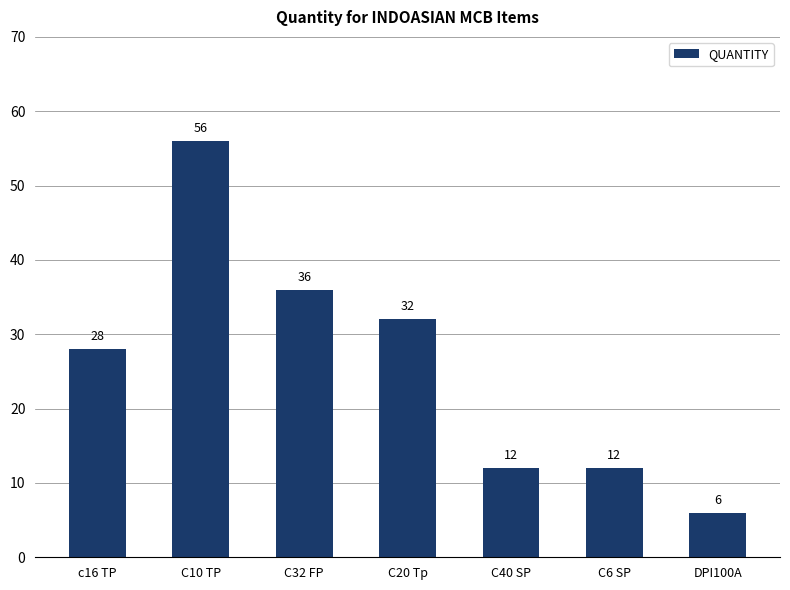

Which category has the highest value across all series?

C10 TP